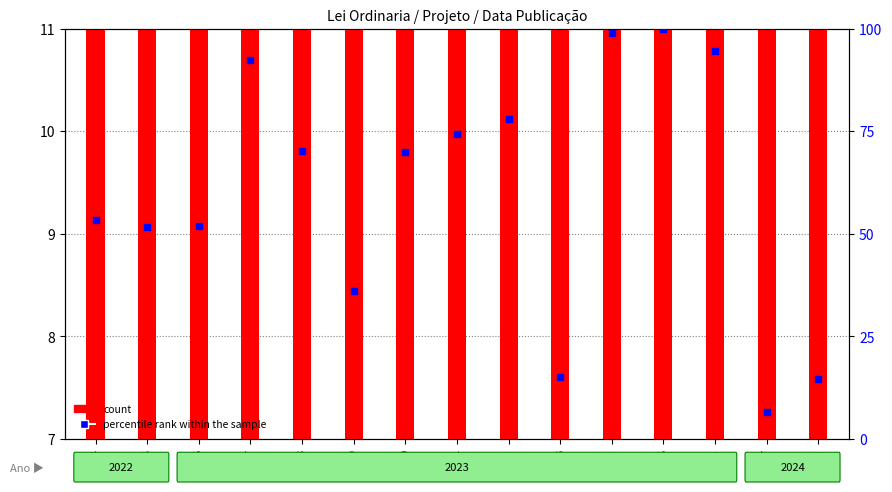

Which series has the widest spread of Y values?

percentile rank within the sample